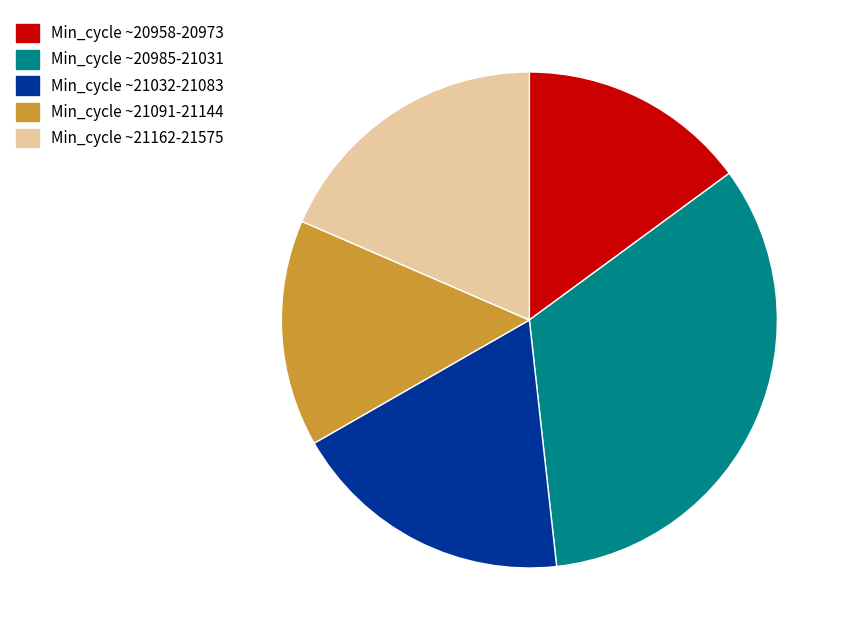

Do Min_cycle ~21162-21575 and Min_cycle ~20958-20973 together represent more than half of the pie?

No